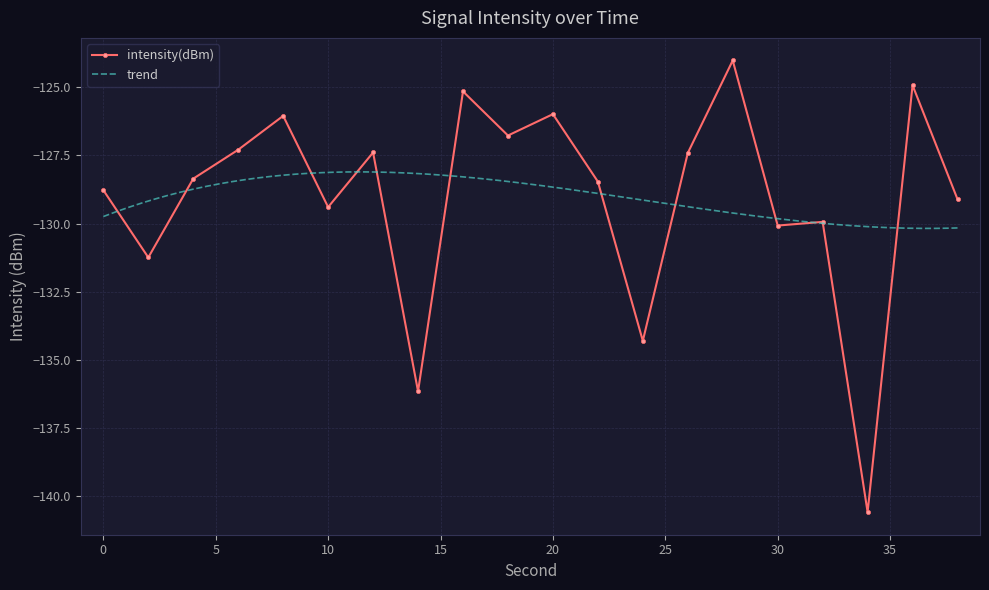

Read the value at 34.

-140.6